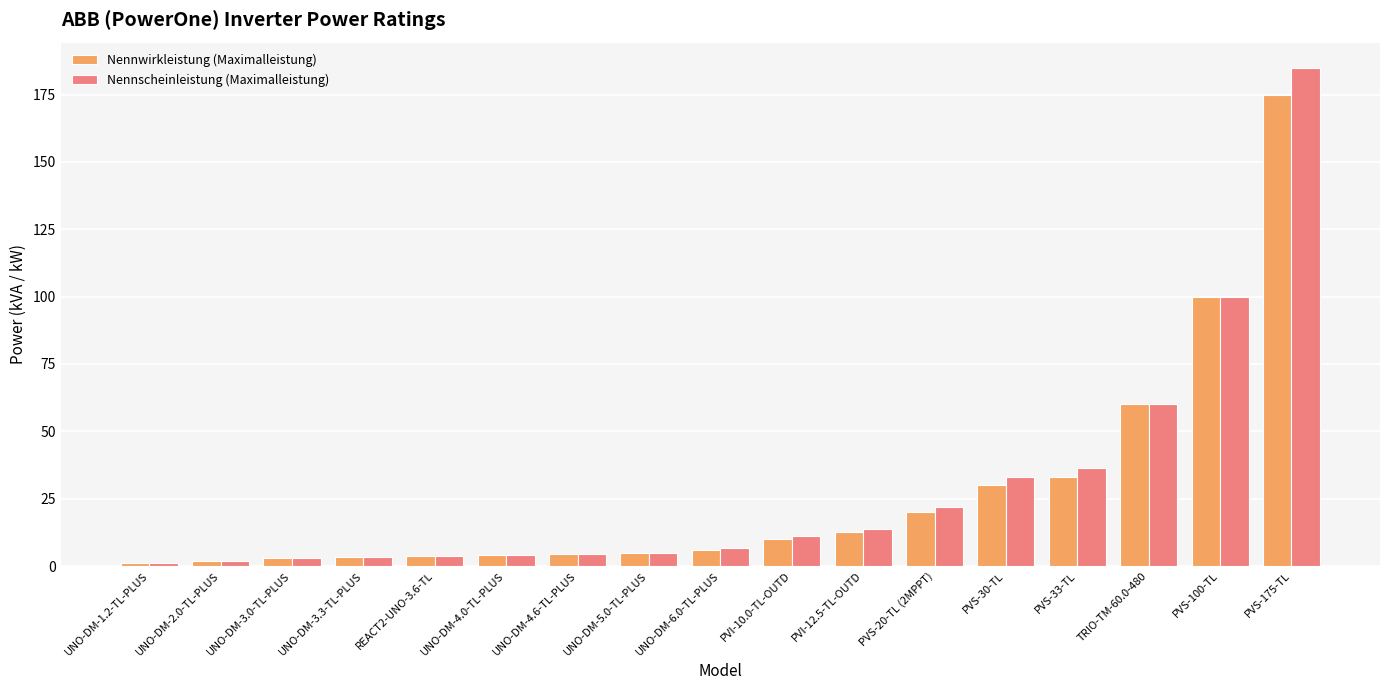

Which series changed the most between UNO-DM-3.3-TL-PLUS and PVS-175-TL?

Nennscheinleistung (Maximalleistung)